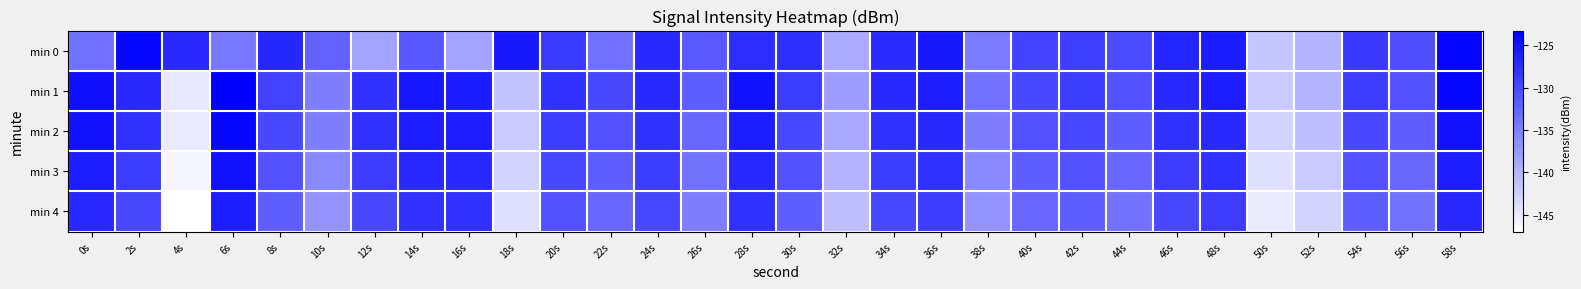

What is the greatest value displayed?

-123.3